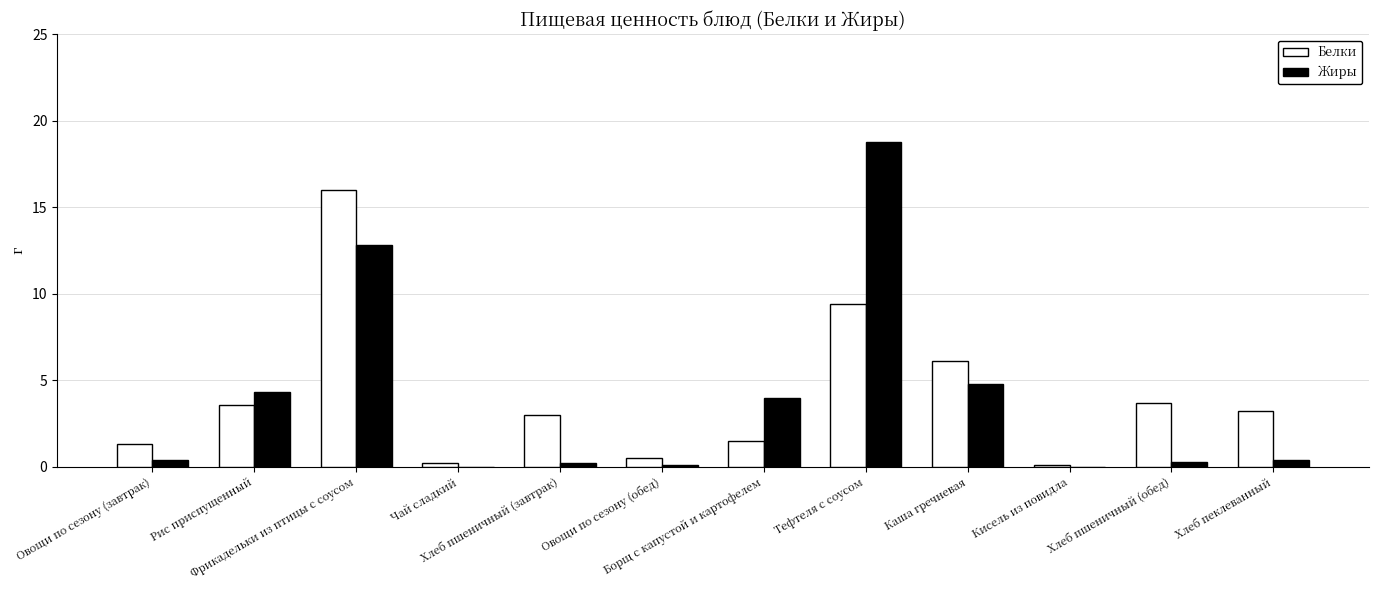

Does the chart contain stacked bars?

No